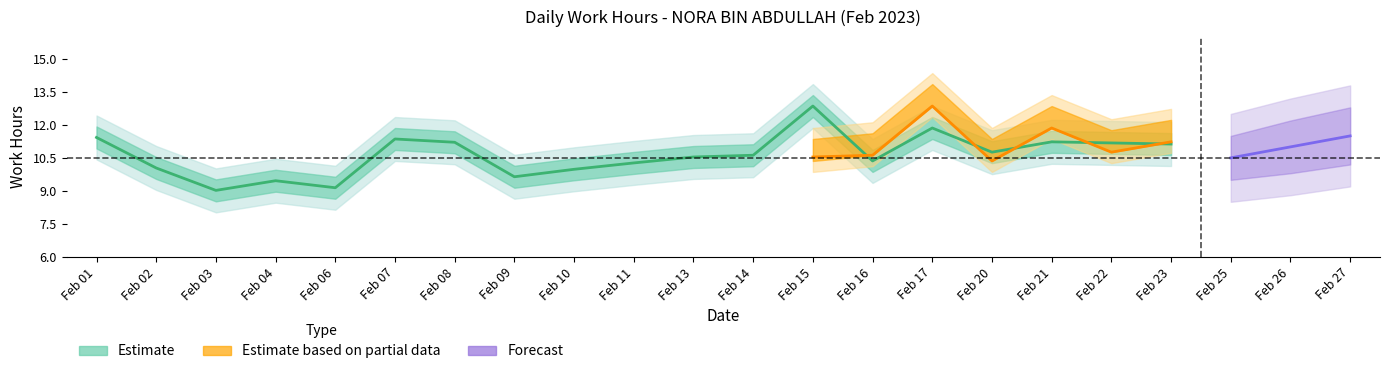

Rank the categories by value from highest to lowest.

Feb 15, Feb 17, Feb 01, Feb 07, Feb 21, Feb 08, Feb 22, Feb 23, Feb 20, Feb 14, Feb 13, Feb 16, Feb 11, Feb 02, Feb 10, Feb 09, Feb 04, Feb 06, Feb 03